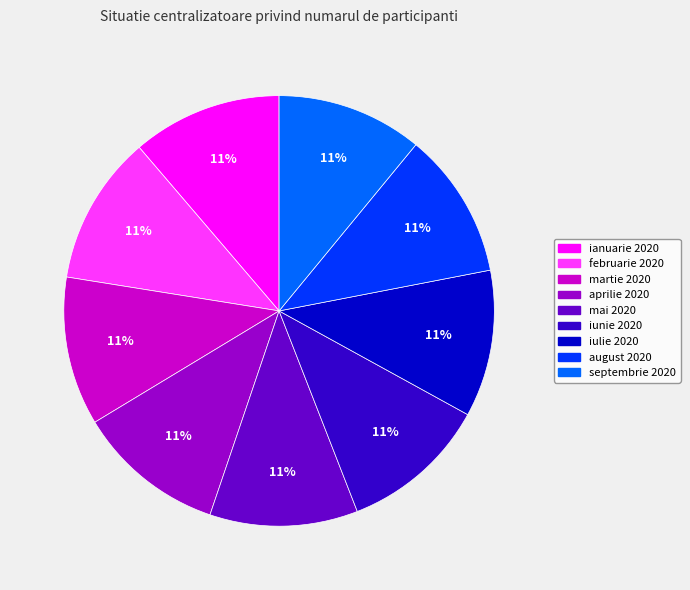

Combined, do august 2020 and ianuarie 2020 account for over 50%?

No